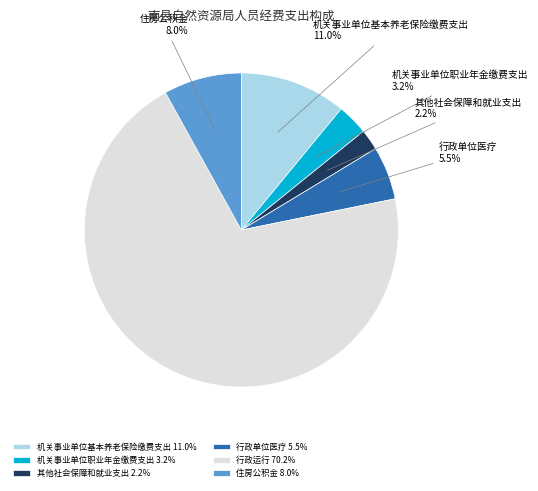

What percentage is NOT represented by 机关事业单位职业年金缴费支出?

96.8%